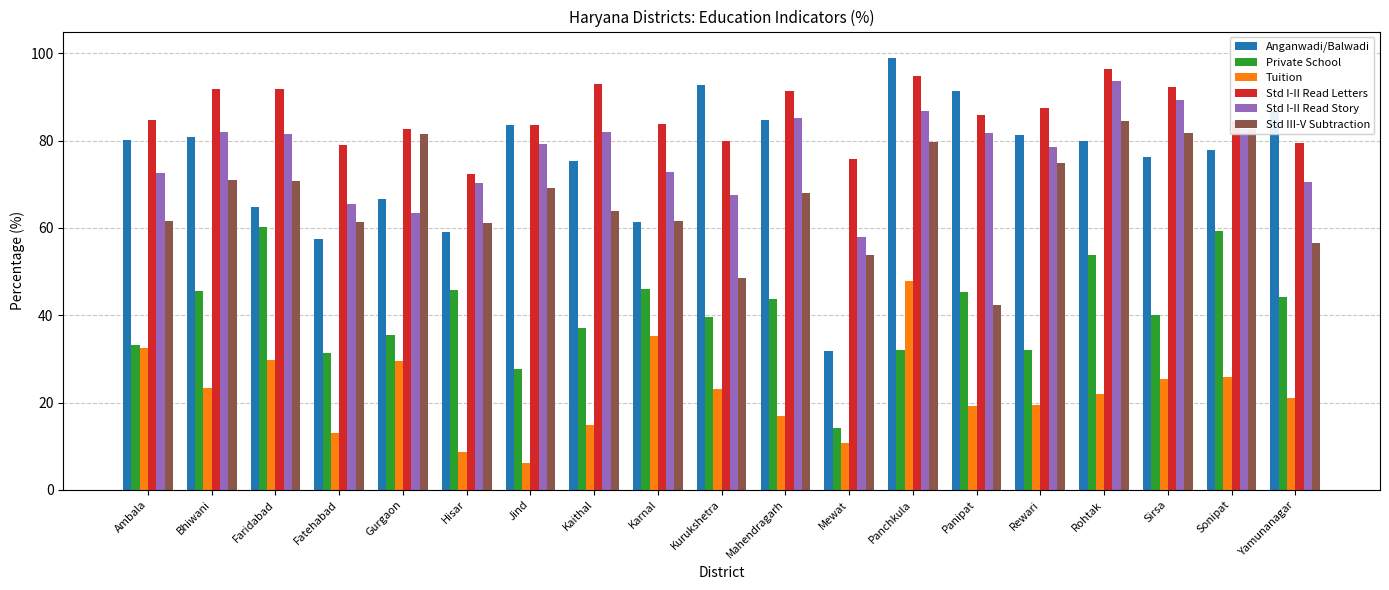

What is the label of the 3rd bar from the right?

Sirsa